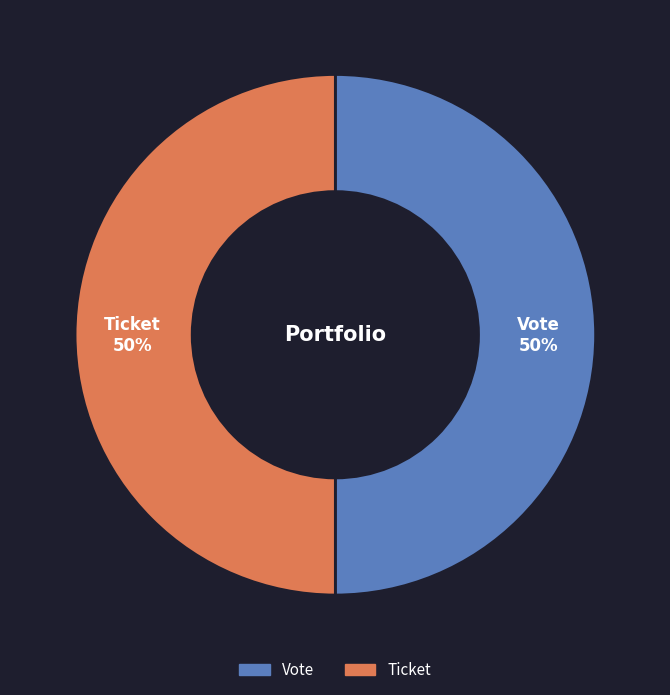

What is the ratio of the value at Ticket to the value at Vote?

1.0